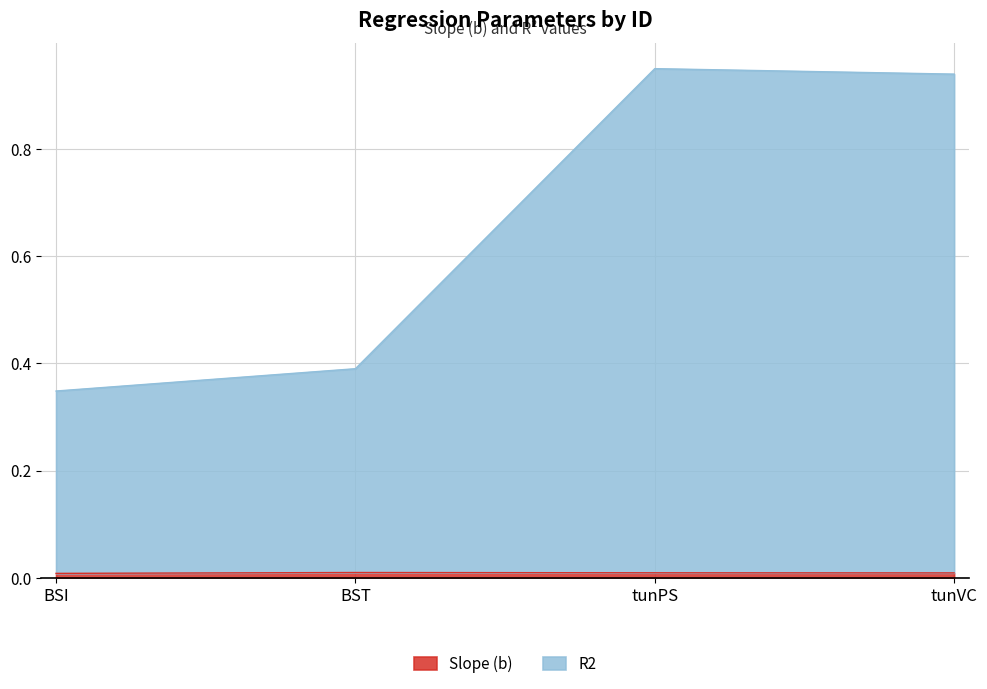

True or false: R2 has a value of 0.9 at tunPS.

True